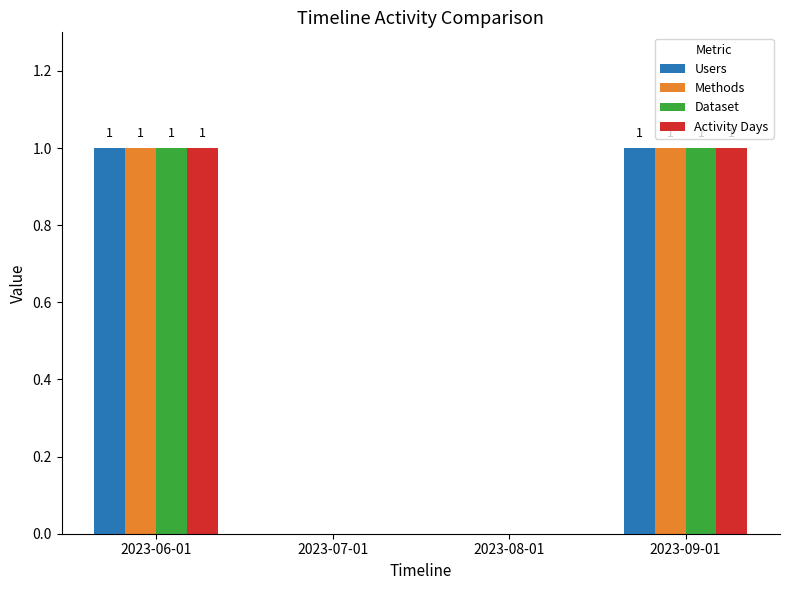

Reading left to right, extract all data points from this chart.

Users: 2023-06-01=1	2023-07-01=0	2023-08-01=0	2023-09-01=1
Methods: 2023-06-01=1	2023-07-01=0	2023-08-01=0	2023-09-01=1
Dataset: 2023-06-01=1	2023-07-01=0	2023-08-01=0	2023-09-01=1
Activity Days: 2023-06-01=1	2023-07-01=0	2023-08-01=0	2023-09-01=1